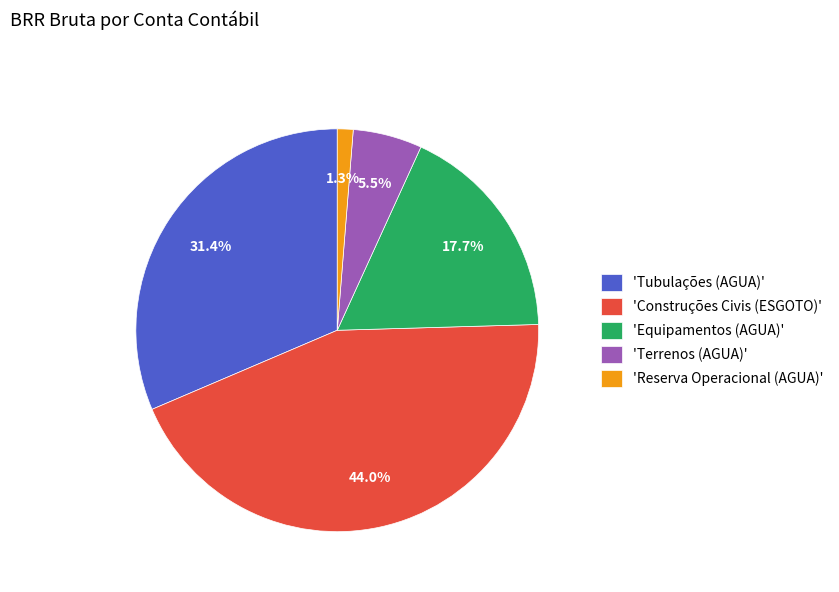

Does any single category account for the majority?

No